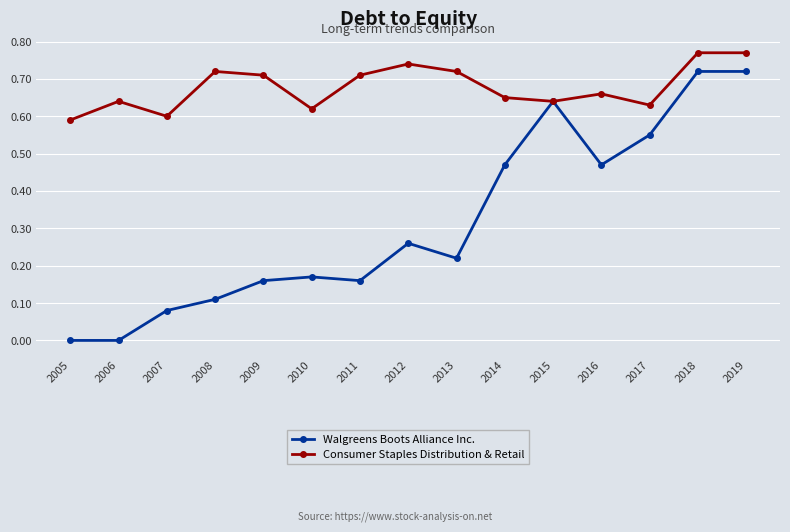

Is the value of Consumer Staples Distribution & Retail at 2013 greater than the value of Walgreens Boots Alliance Inc. at 2016?

Yes